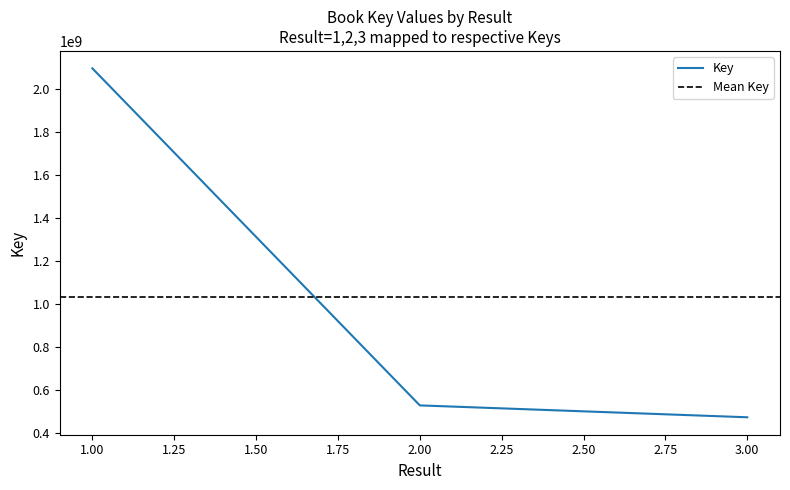

The chart shows a value of 2093969039 at 1. True or false?

True